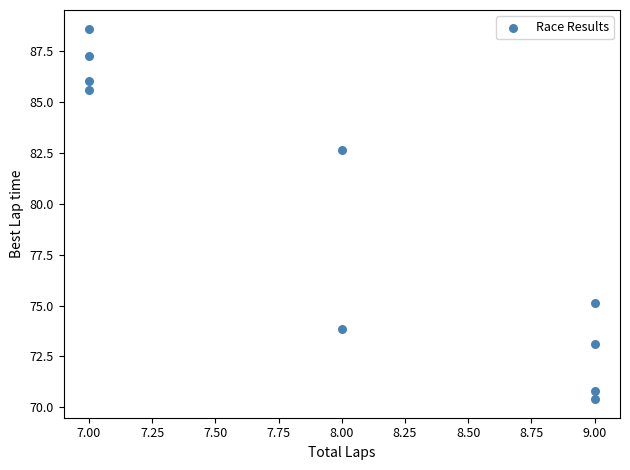

What is the range of X values (max minus min)?

2.0